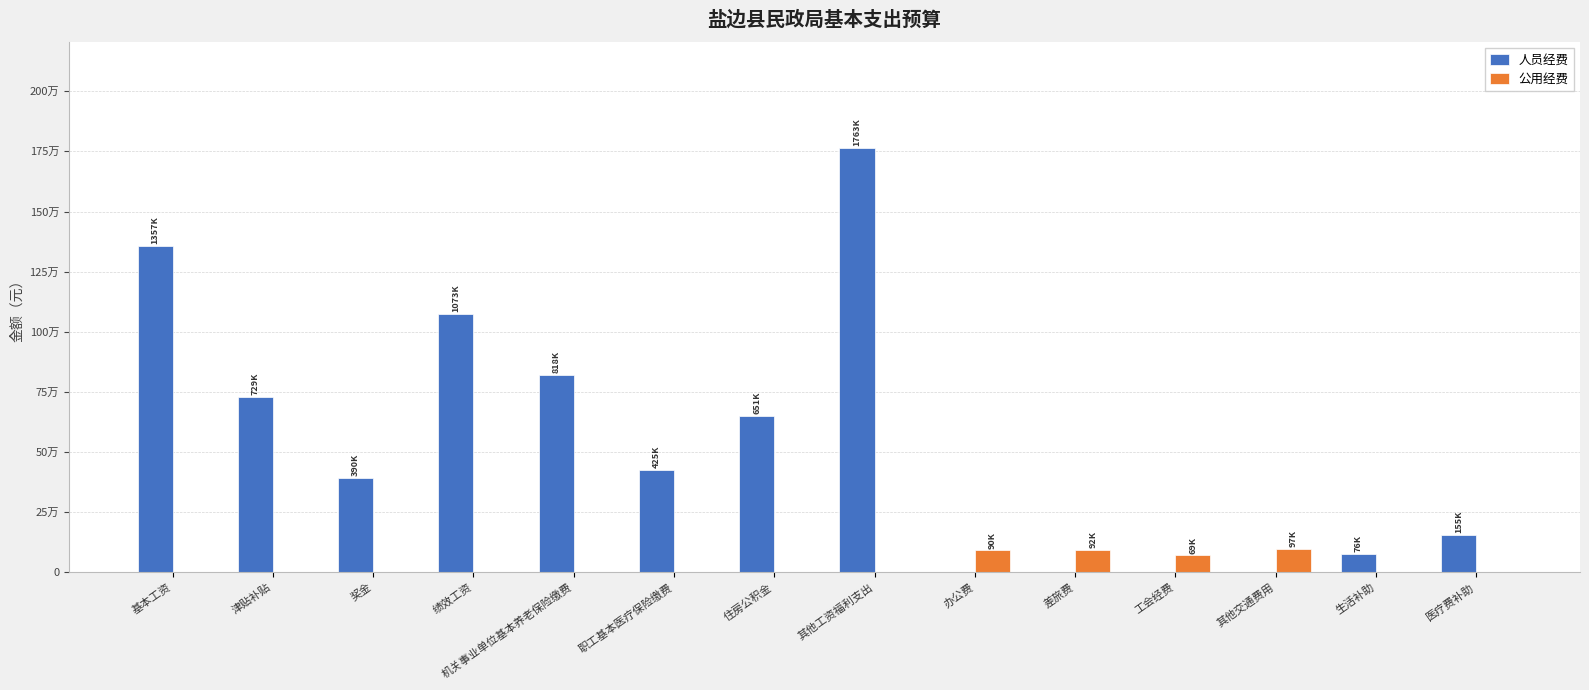

Reading left to right, list all the values displayed in this chart.

人员经费: 1357904.5	729252.0	390407.0	1073211.4	818265.3	425031.9	651025.2	1763276.0	0.0	0.0	0.0	0.0	76428.0	155214.2
公用经费: 0.0	0.0	0.0	0.0	0.0	0.0	0.0	0.0	90000.0	92400.0	69282.2	97800.0	0.0	0.0